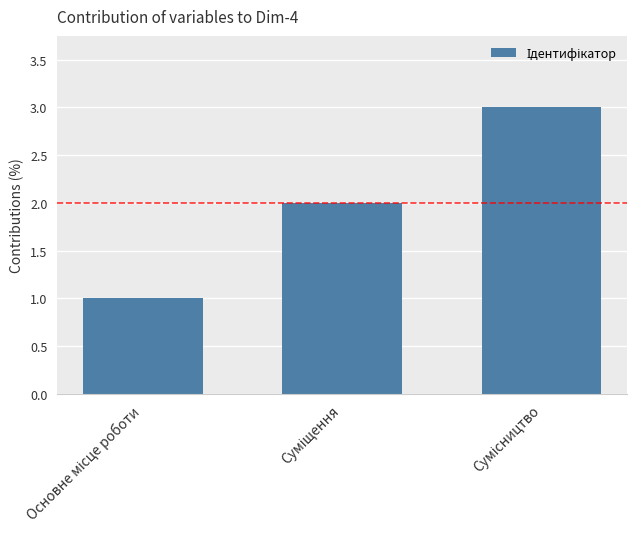

Reading left to right, list all the values displayed in this chart.

1	2	3